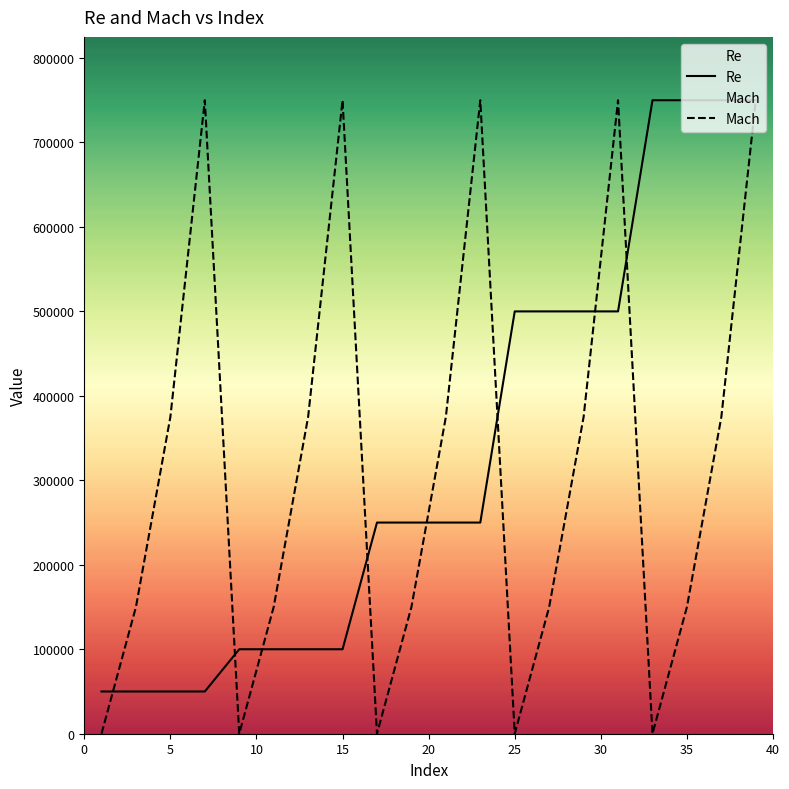

After their last crossing, which series has the higher values: Re or Mach?

Re